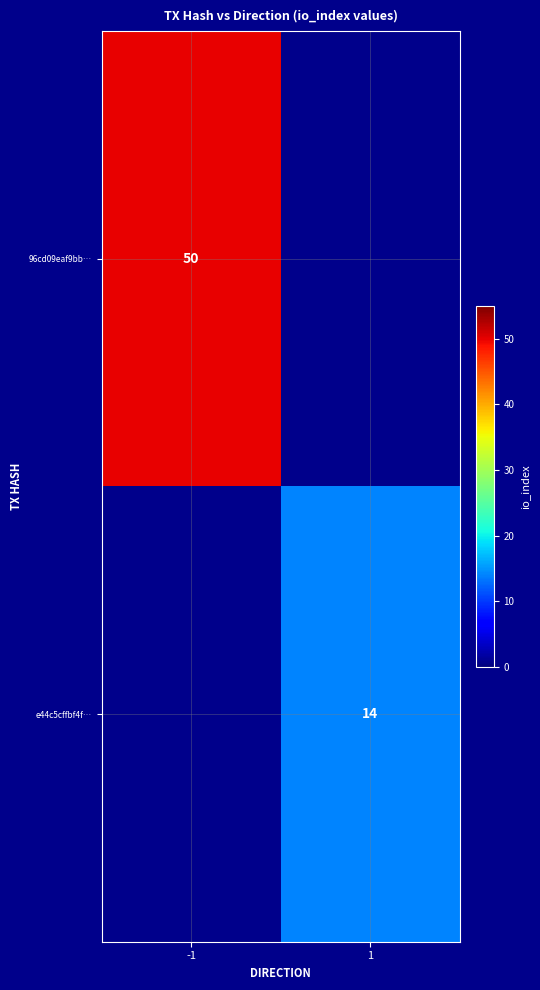

The value of e44c5cffbf4f… at 1 is 21.5. True or false?

False